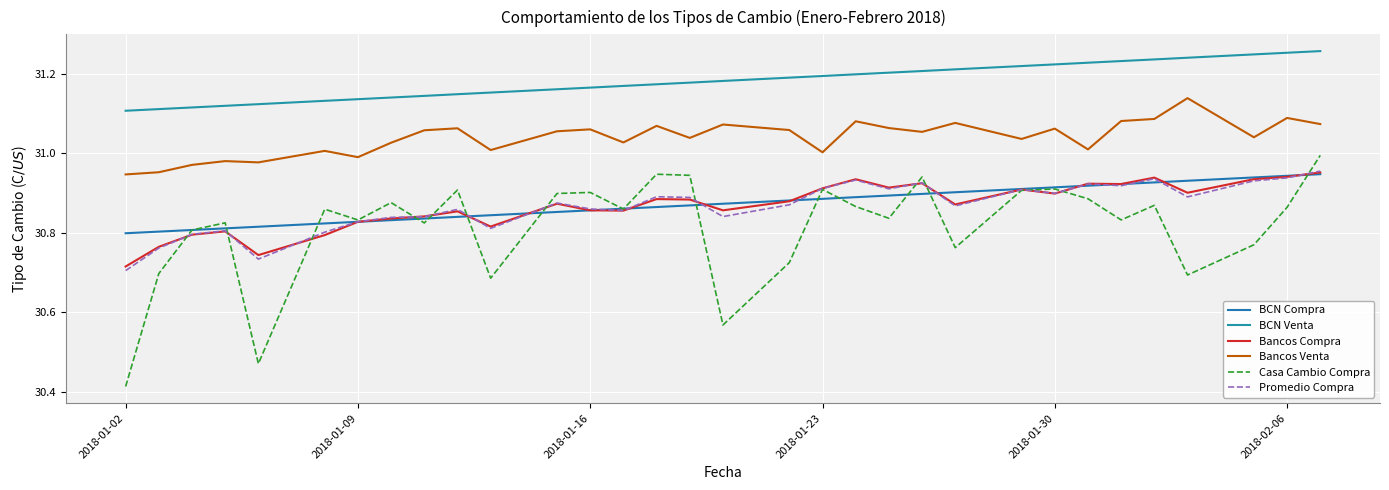

Which series has the largest total across all categories?

BCN Venta